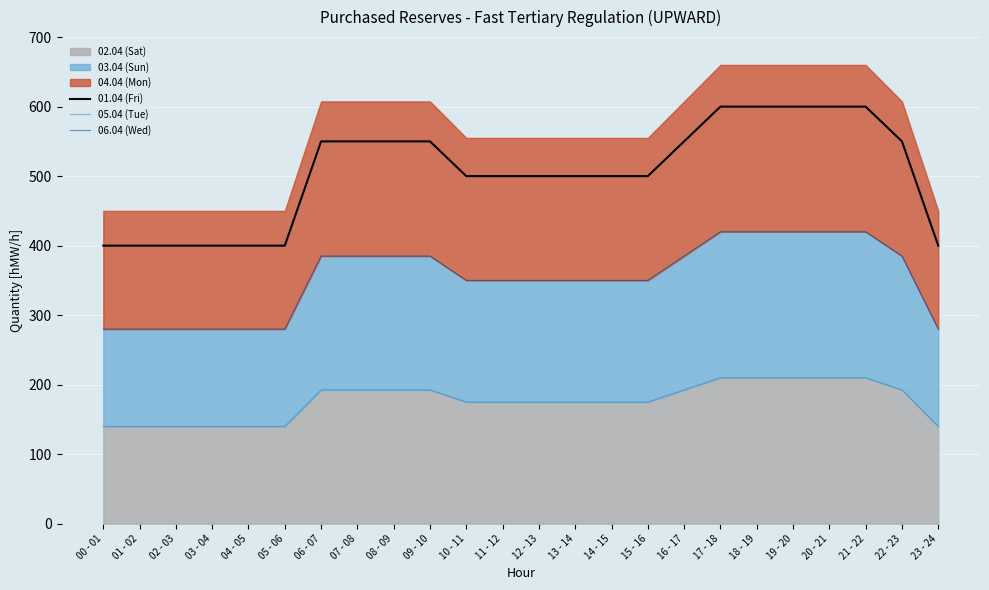

Rank the categories by 05.04 (Tue) value from lowest to highest.

00 - 01, 01 - 02, 02 - 03, 03 - 04, 04 - 05, 05 - 06, 23 - 24, 10 - 11, 11 - 12, 12 - 13, 13 - 14, 14 - 15, 15 - 16, 06 - 07, 07 - 08, 08 - 09, 09 - 10, 16 - 17, 22 - 23, 17 - 18, 18 - 19, 19 - 20, 20 - 21, 21 - 22